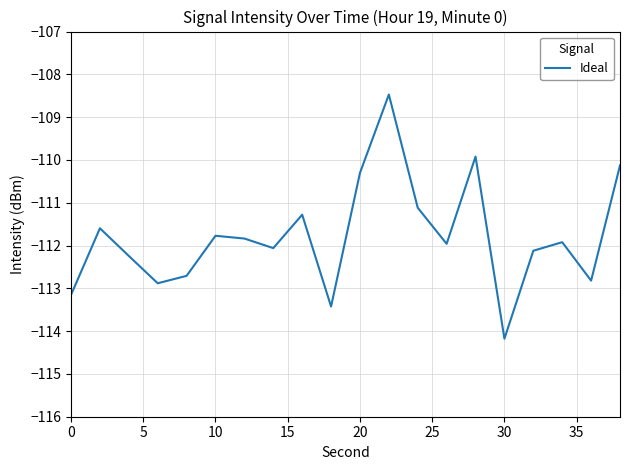

What is the smallest value displayed?

-114.2